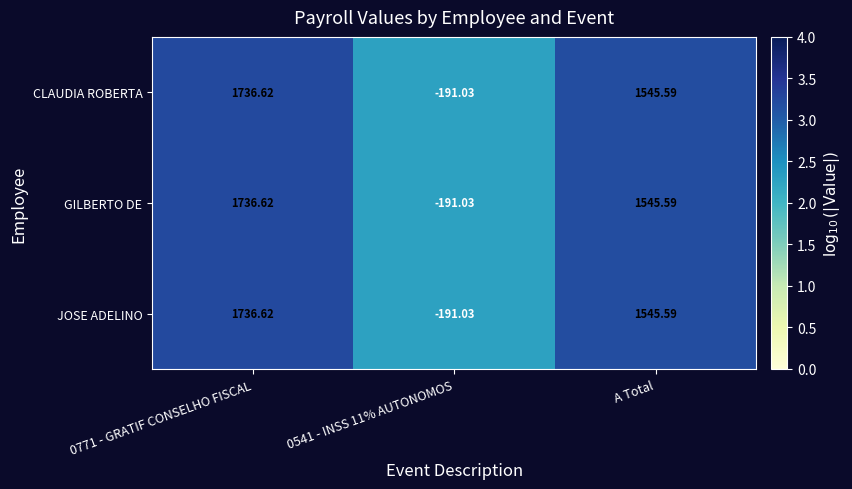

At which label is CLAUDIA ROBERTA closest to 772?

A Total